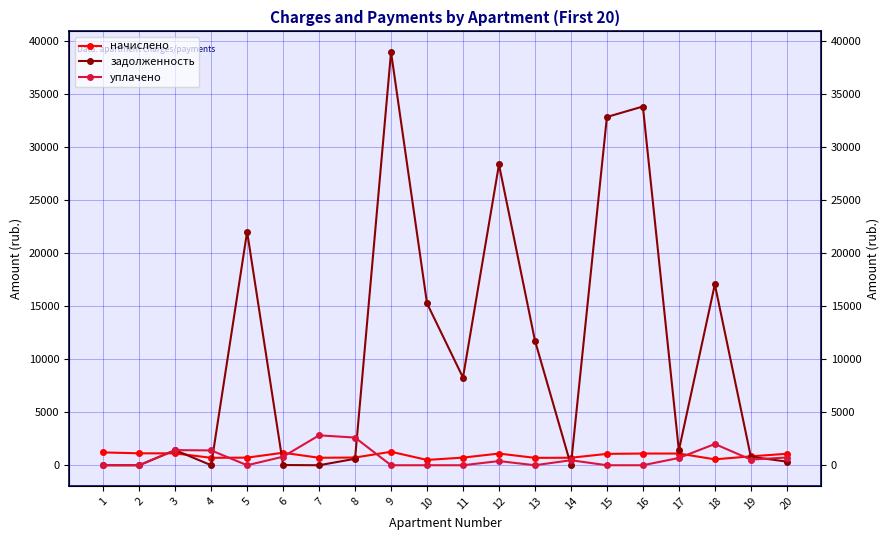

At which category is the sum across all series the highest?

9